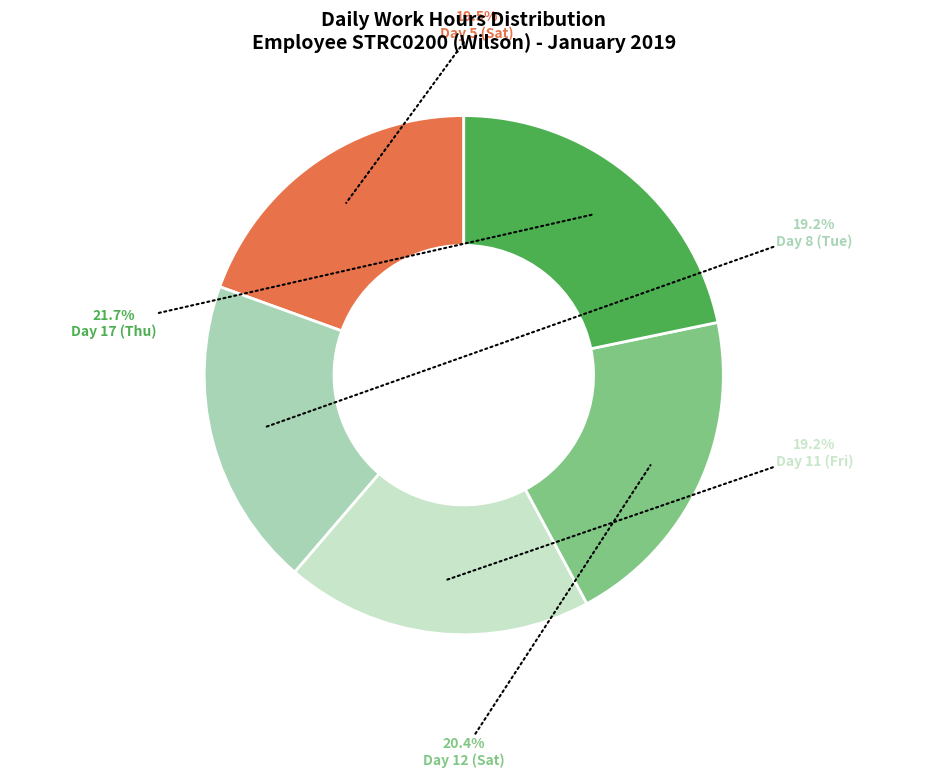

How many segments does this pie chart have?

5